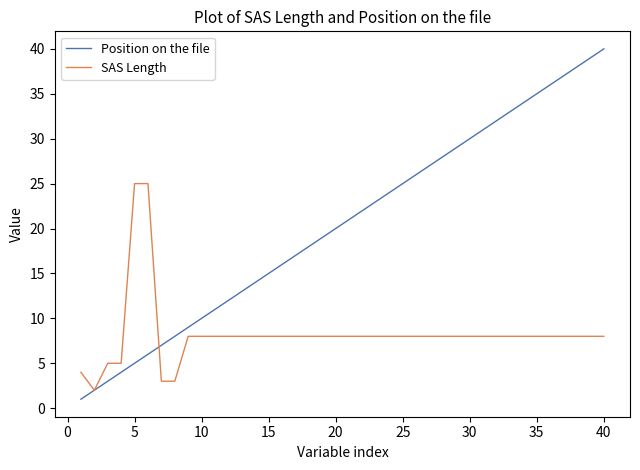

Which series has the largest range (max minus min)?

Position on the file